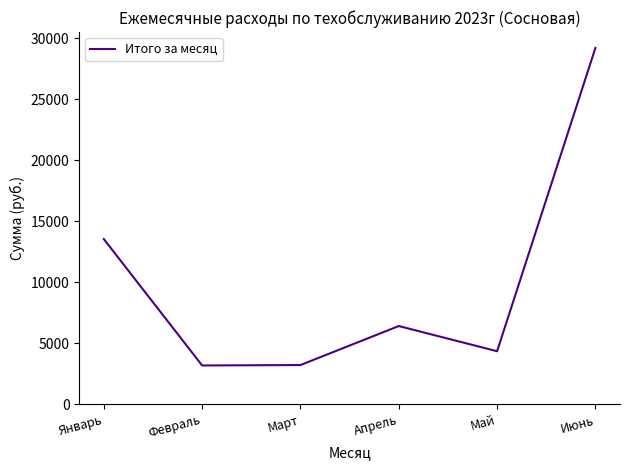

At which category does the data reach its first local peak?

Апрель